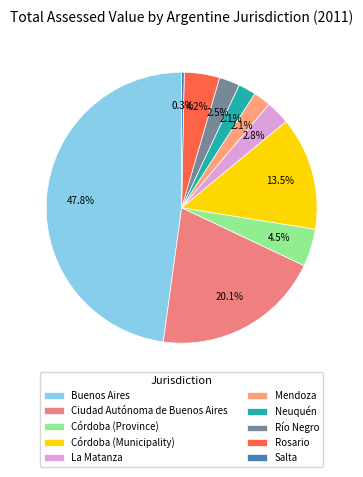

What is the total percentage of Neuquén and Ciudad Autónoma de Buenos Aires?

22.2%